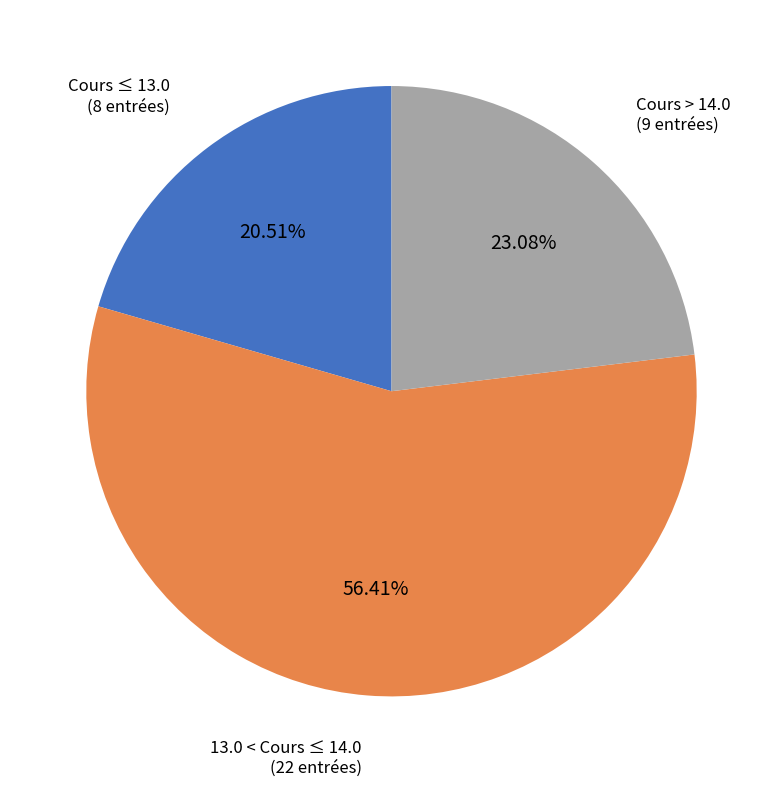

How many slices are in this pie chart?

3